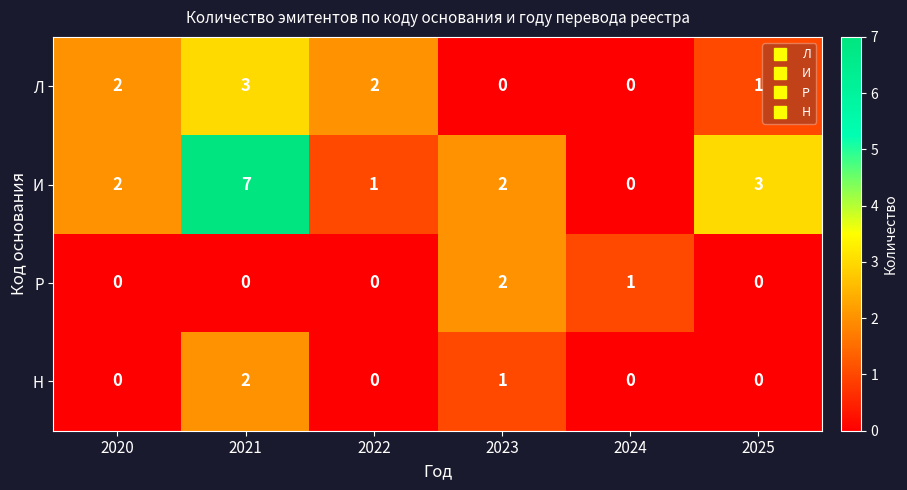

Reading right to left, extract all data points from this chart.

Л: 1	0	0	2	3	2
И: 3	0	2	1	7	2
Р: 0	1	2	0	0	0
Н: 0	0	1	0	2	0